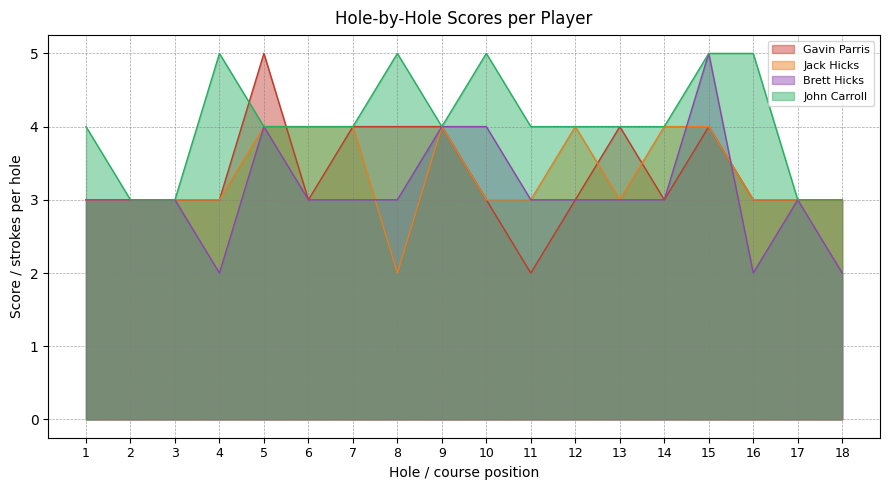

At which label does Gavin Parris reach its minimum?

11